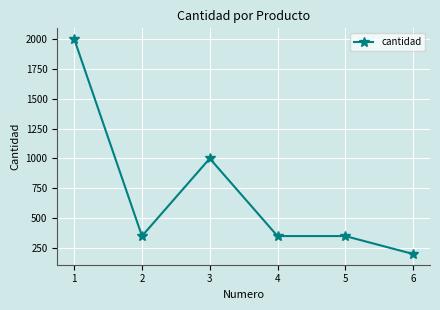

What is the value of the 4th point from the left?

350